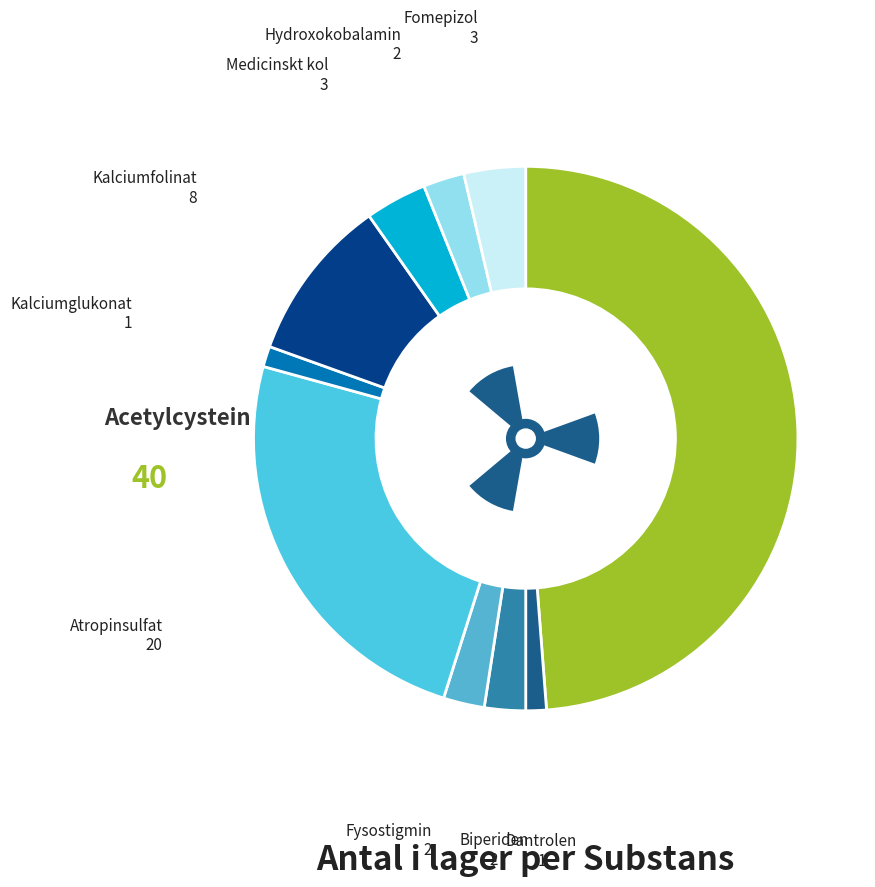

True or false: Biperiden accounts for 8% of the total.

False